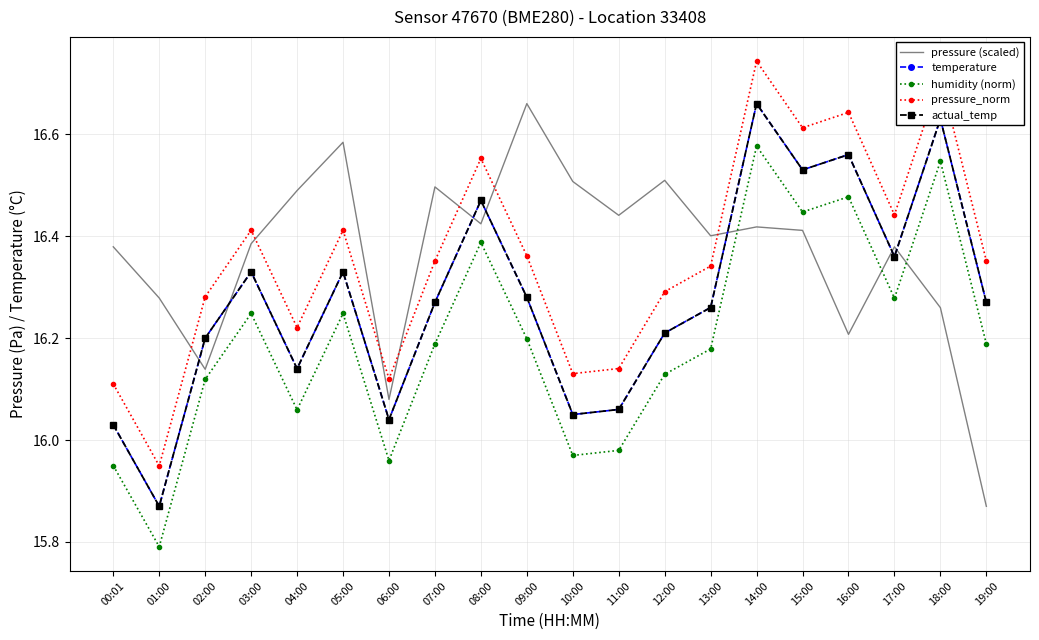

How many values in the temperature series exceed 16?

19